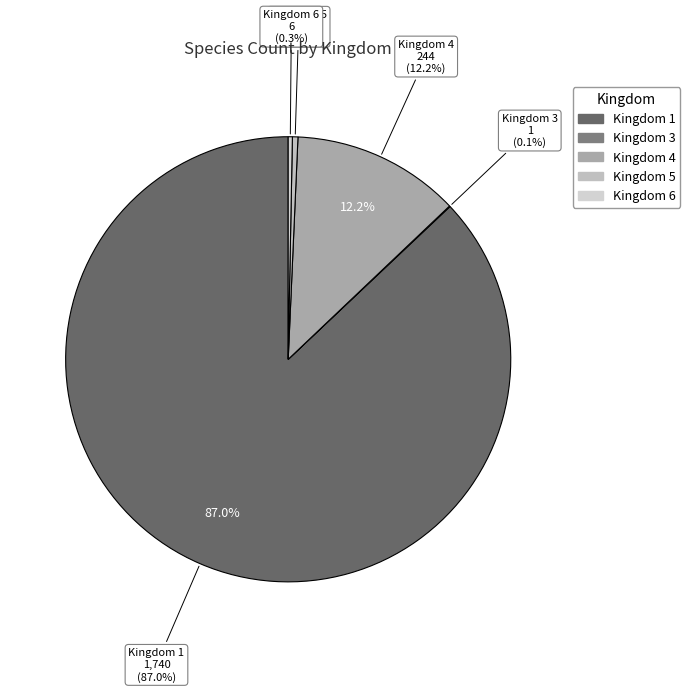

True or false: 4 accounts for 20% of the total.

False